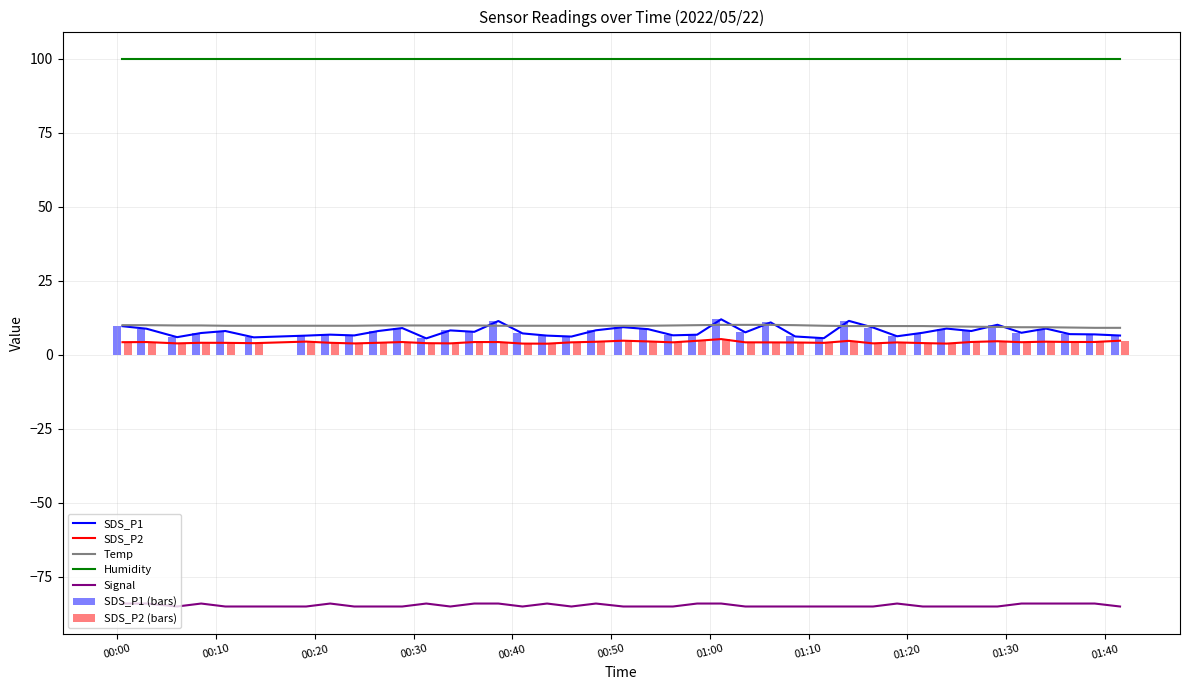

True or false: Humidity and Signal cross at least once.

False